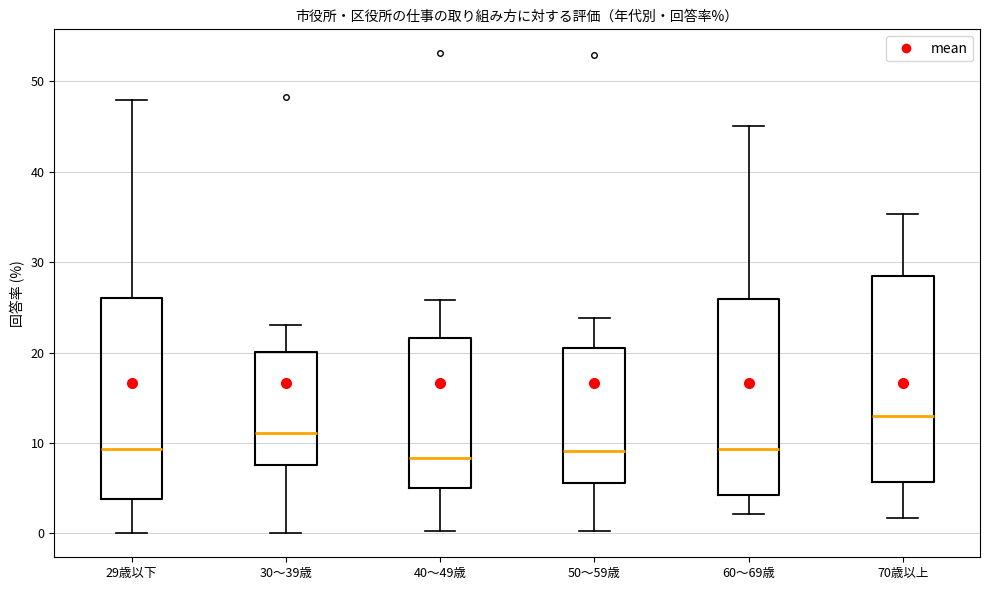

Which box has the highest median line?

70歳以上